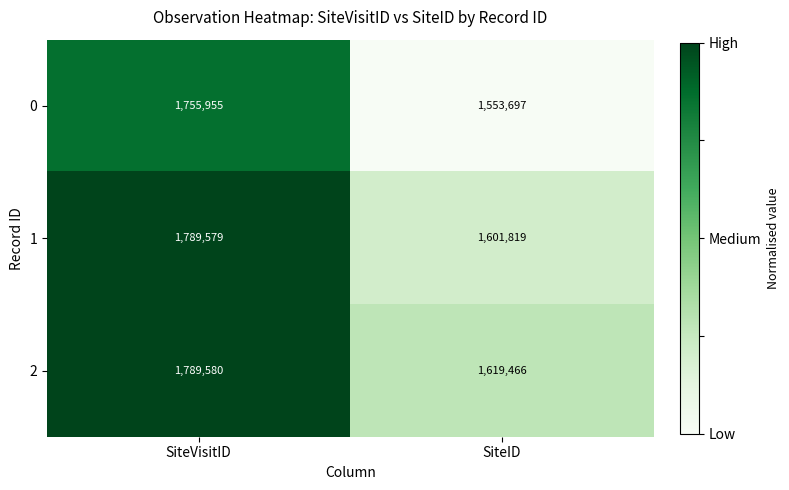

Count the number of data series in this chart.

3